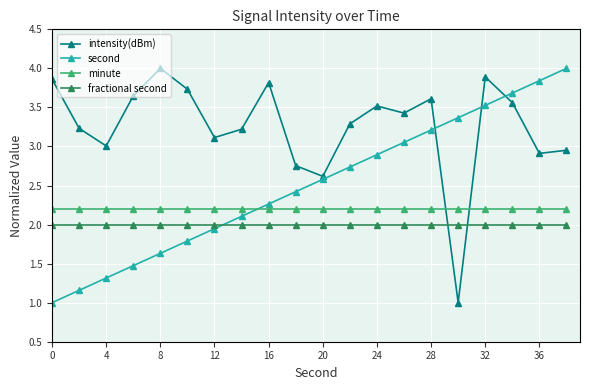

How many times do second and intensity(dBm) cross each other?

3